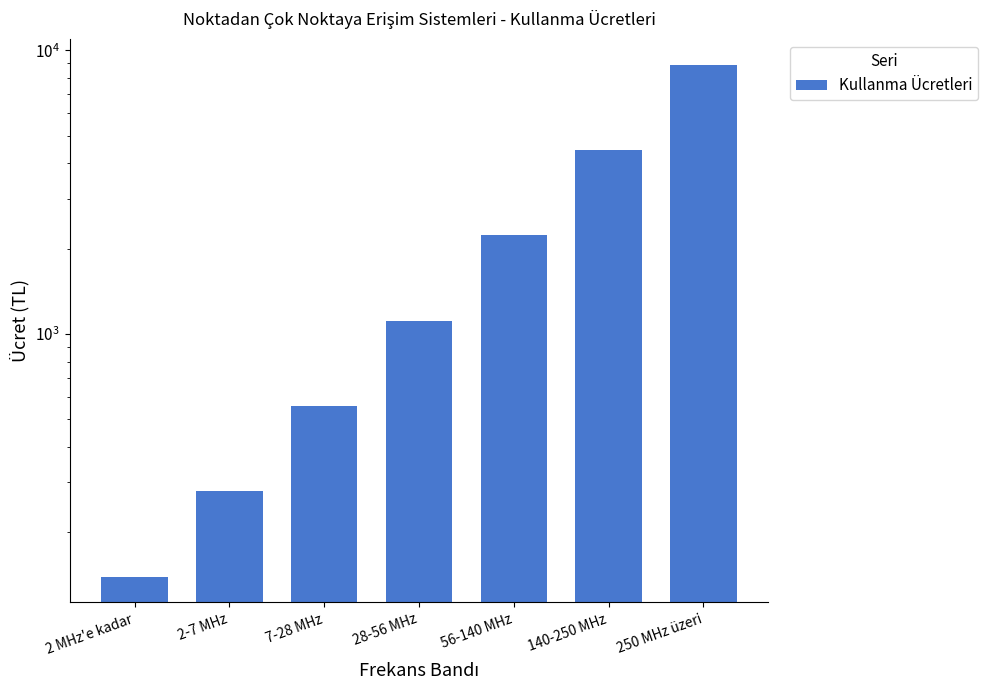

What is the smallest value displayed?

139.3